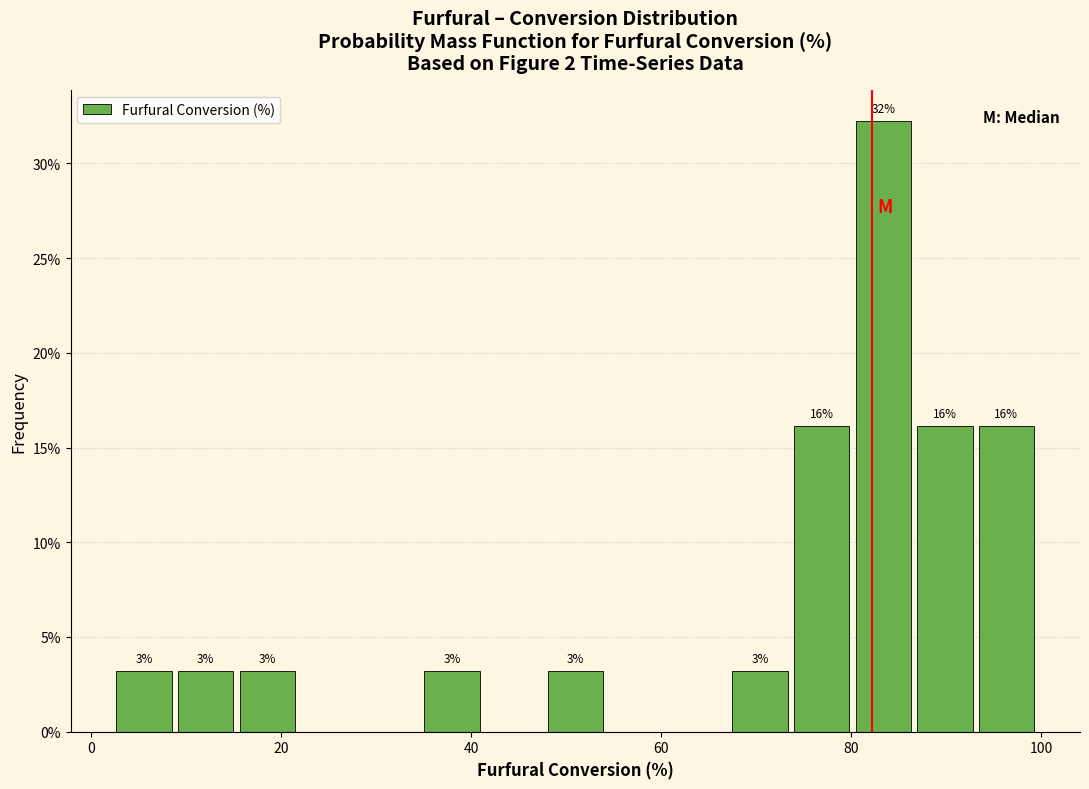

Around what value on the x-axis is the tallest bar? Give the approximate position of its centre, as read against the axis.

84